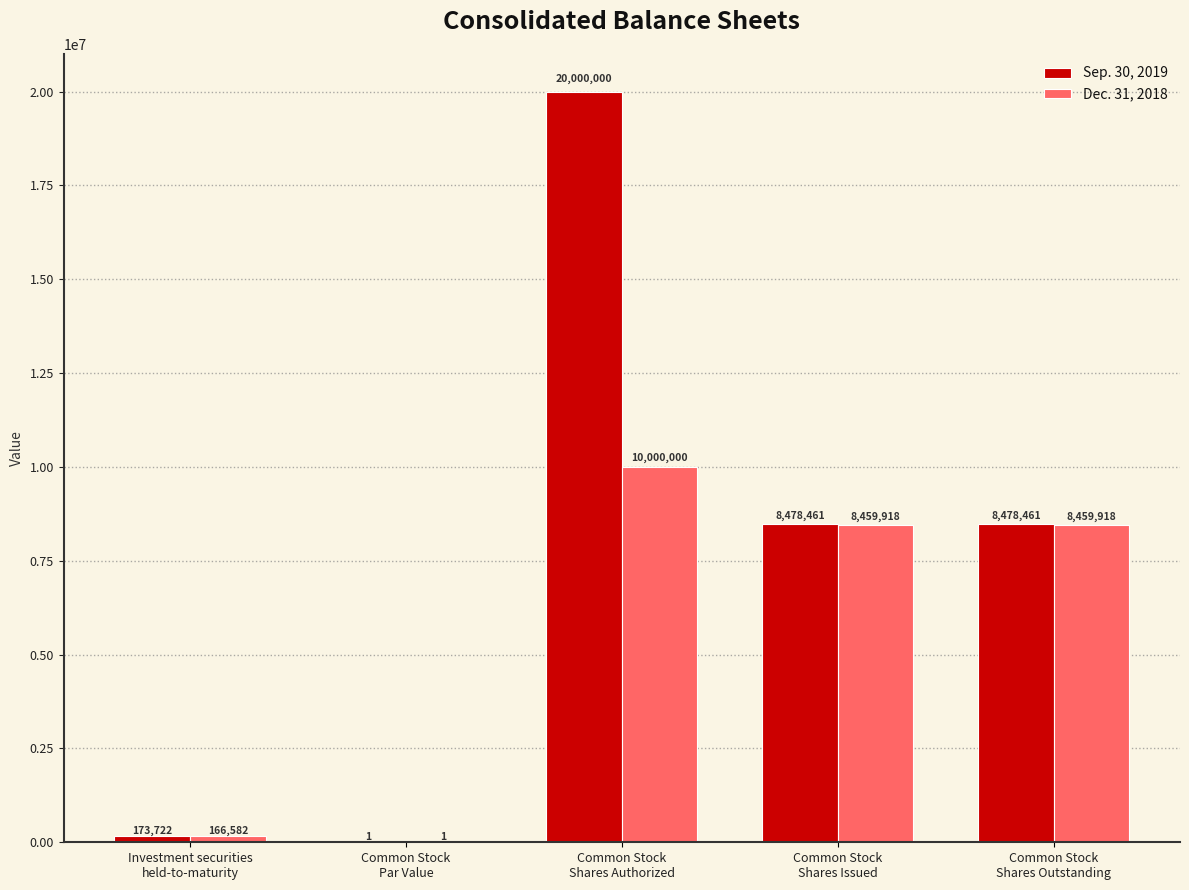

What is the highest value of the Sep. 30, 2019 series?

20000000